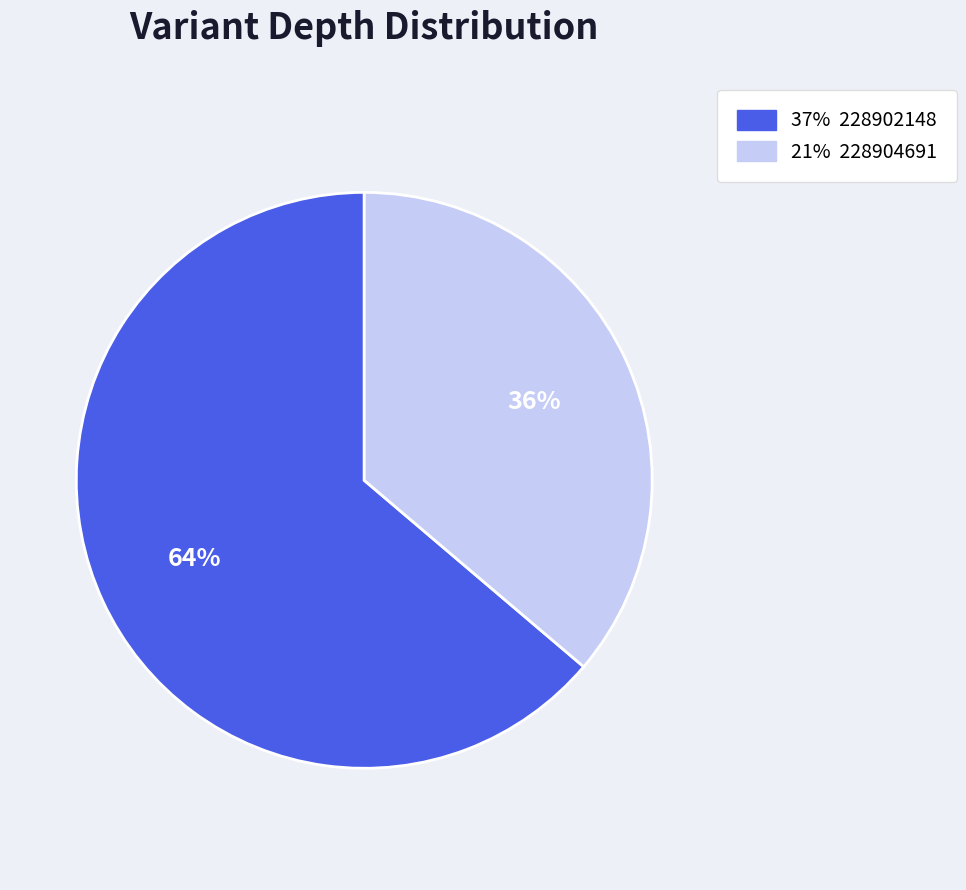

To the nearest percent, what is the average slice percentage?

50%